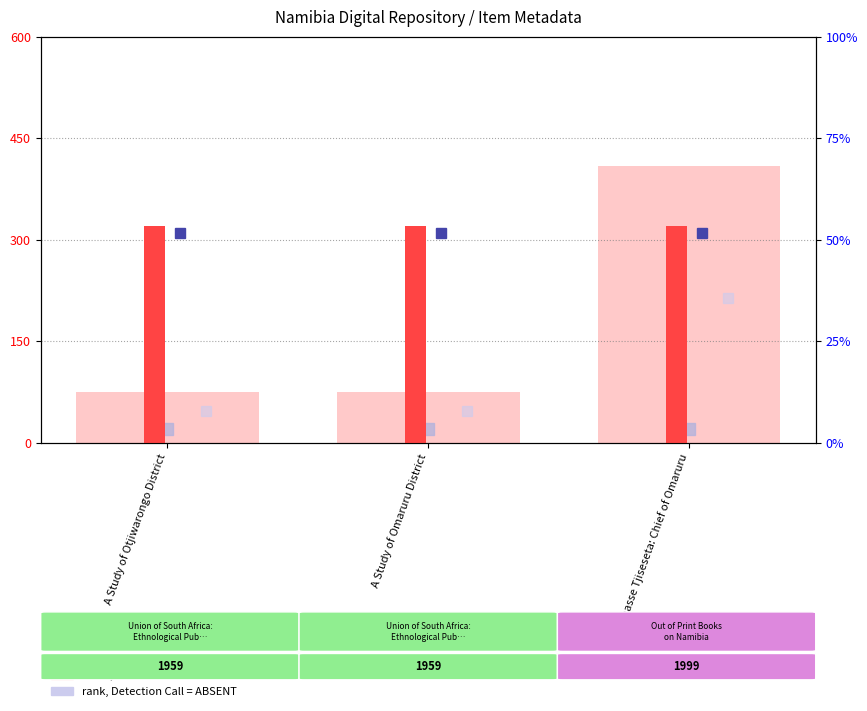

What is the average value of the value, Detection Call = ABSENT series?

186.1